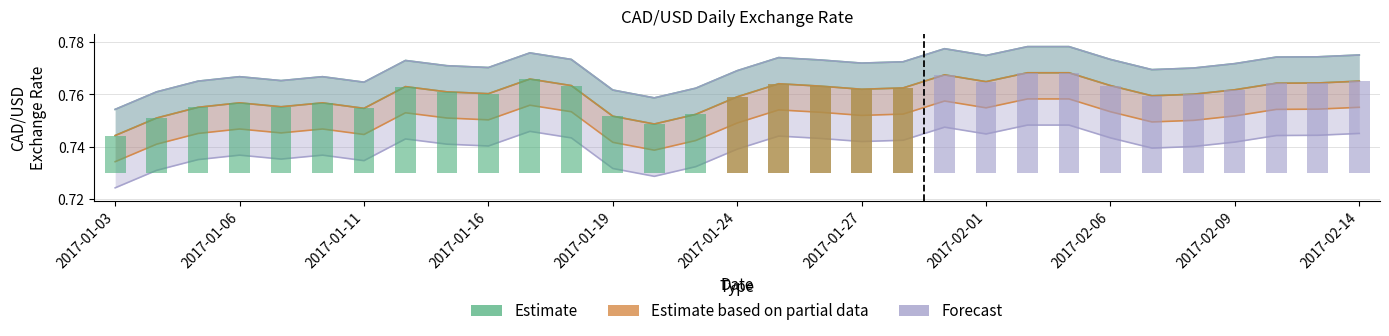

How many categories are shown in the chart?

31